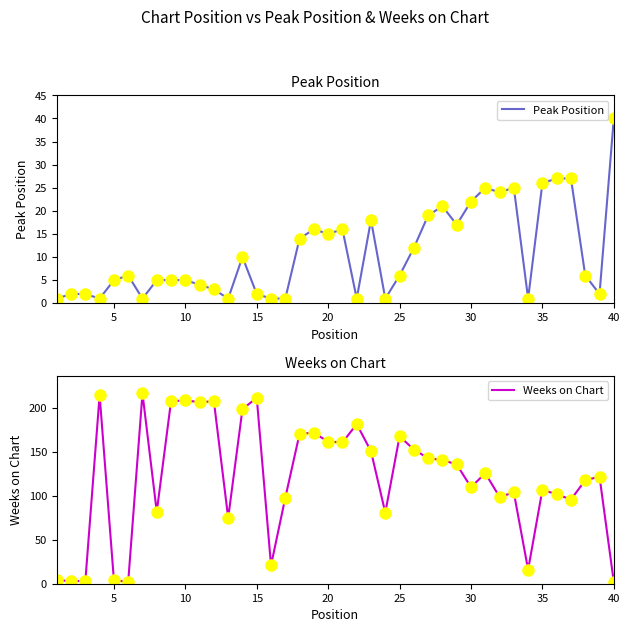

What is the maximum value shown in the chart?

217